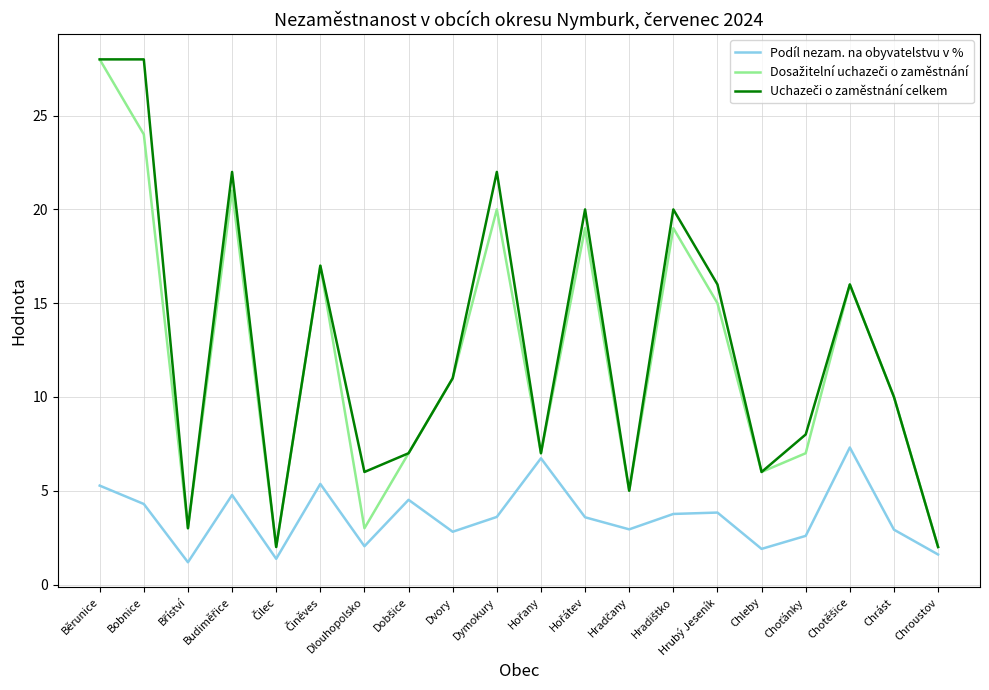

At which category is the sum across all series the highest?

Běrunice